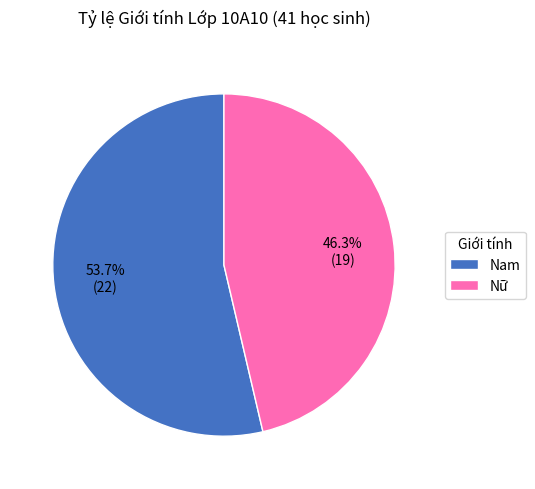

What is the largest slice in the pie chart?

Nam